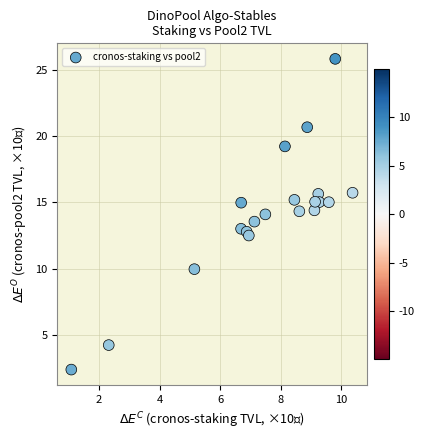

What is the range of Y values (max minus min)?

23.5